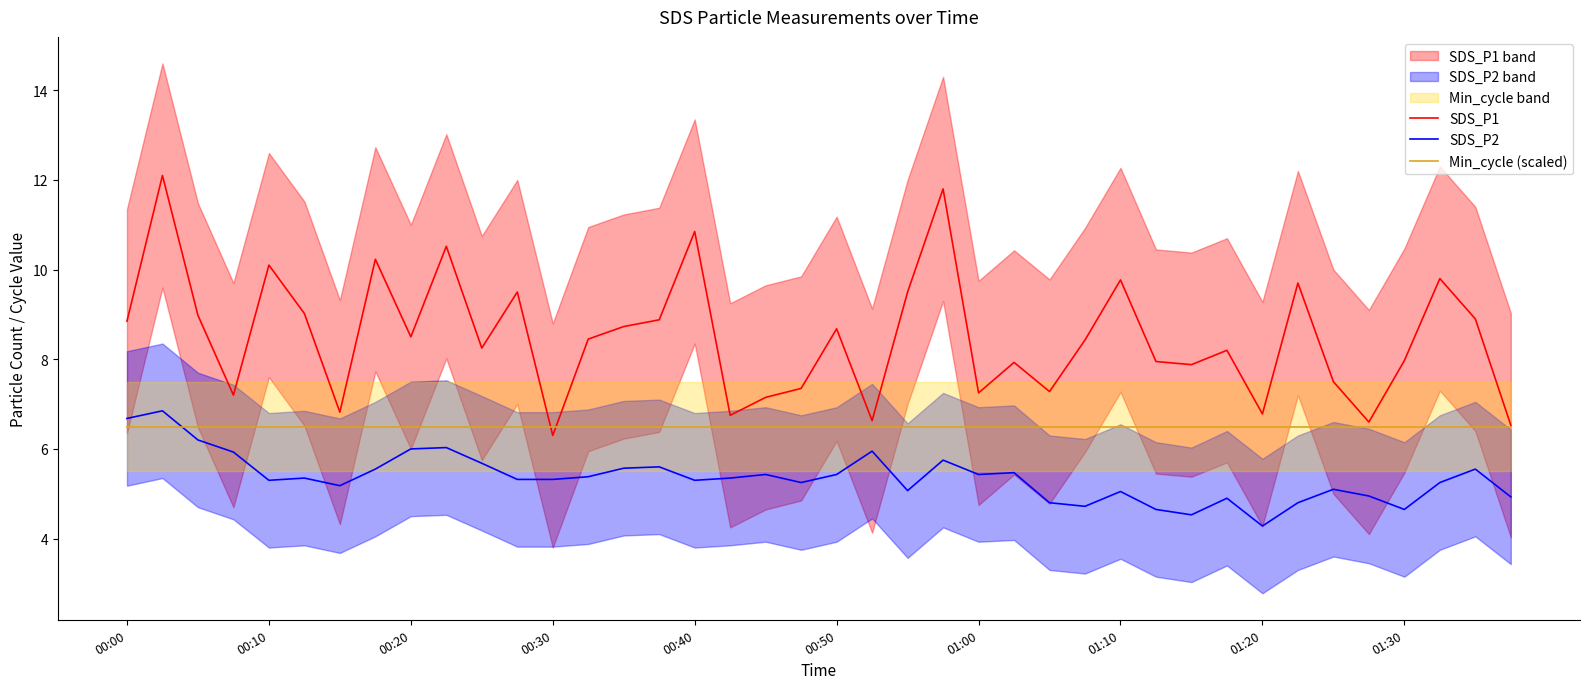

Which series has the largest total across all categories?

SDS_P1